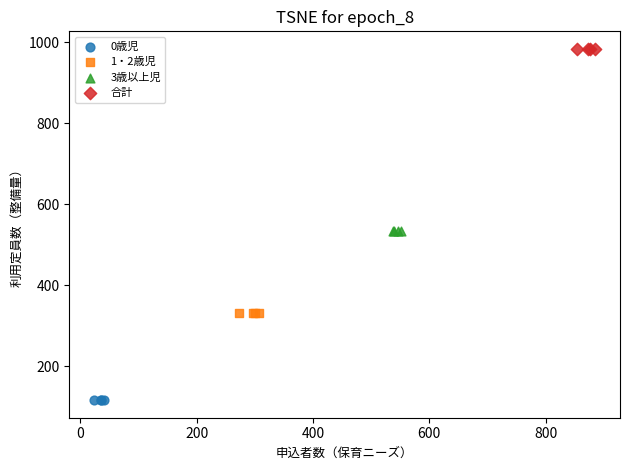

Which series reaches the minimum Y coordinate?

0歳児